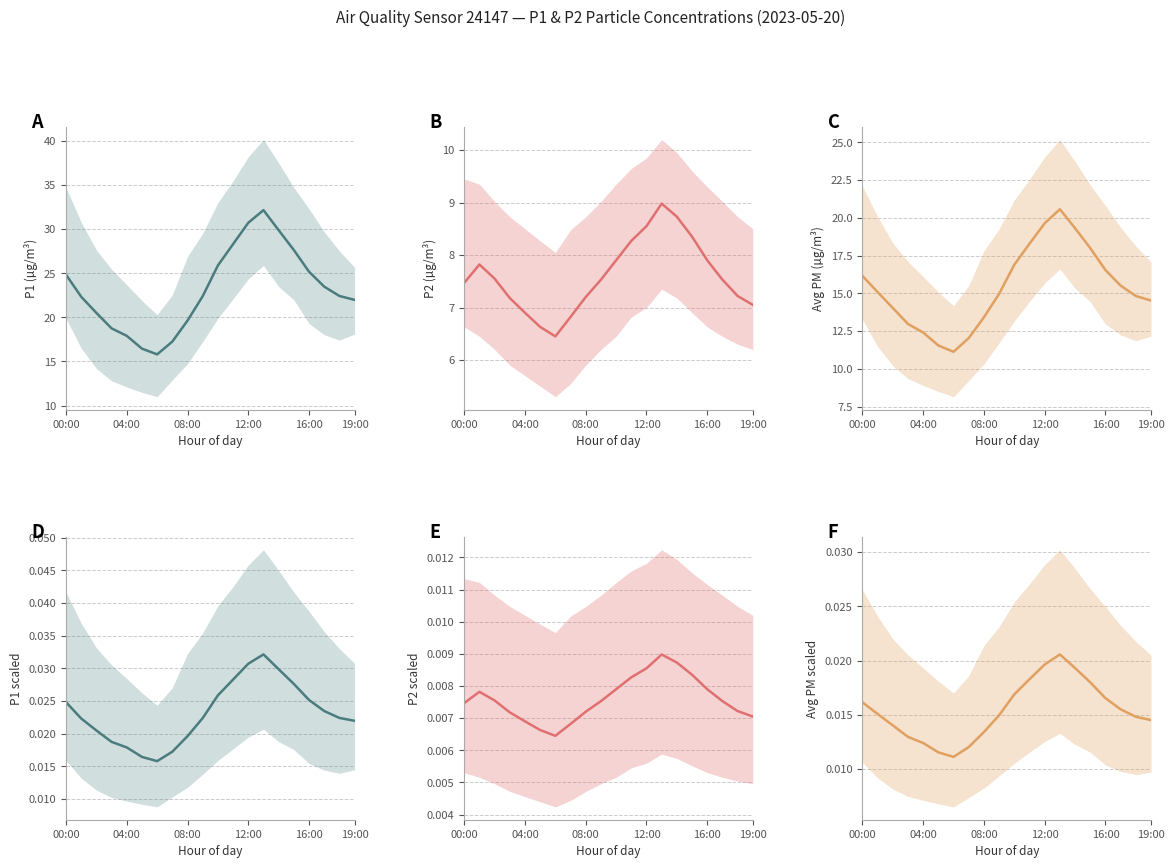

Reading left to right, extract all data points from this chart.

A: 24.8	22.3	20.5	18.8	17.9	16.4	15.8	17.2	19.6	22.4	25.9	28.3	30.7	32.1	29.9	27.6	25.2	23.5	22.4	22.0
B: 7.5	7.8	7.5	7.2	6.9	6.6	6.5	6.8	7.2	7.5	7.9	8.3	8.6	9.0	8.7	8.3	7.9	7.5	7.2	7.0
C: 16.1	15.1	14.0	13.0	12.4	11.5	11.1	12.0	13.4	15.0	16.9	18.3	19.6	20.6	19.3	18.0	16.5	15.5	14.8	14.5
D: 0.0	0.0	0.0	0.0	0.0	0.0	0.0	0.0	0.0	0.0	0.0	0.0	0.0	0.0	0.0	0.0	0.0	0.0	0.0	0.0
E: 0.0	0.0	0.0	0.0	0.0	0.0	0.0	0.0	0.0	0.0	0.0	0.0	0.0	0.0	0.0	0.0	0.0	0.0	0.0	0.0
F: 0.0	0.0	0.0	0.0	0.0	0.0	0.0	0.0	0.0	0.0	0.0	0.0	0.0	0.0	0.0	0.0	0.0	0.0	0.0	0.0